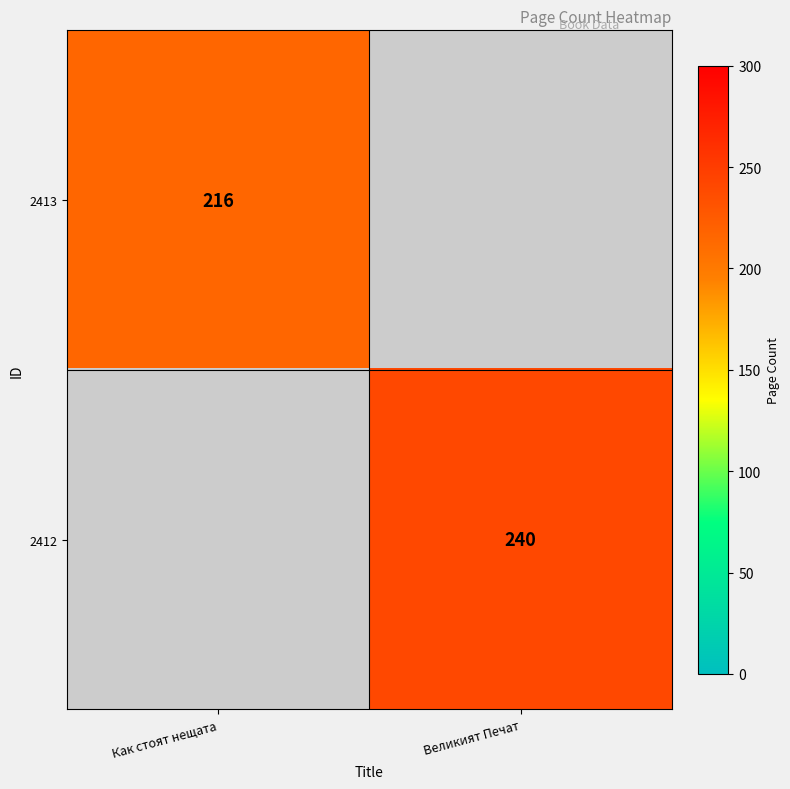

Is it true that 2412 equals 134 at Великият Печат?

False